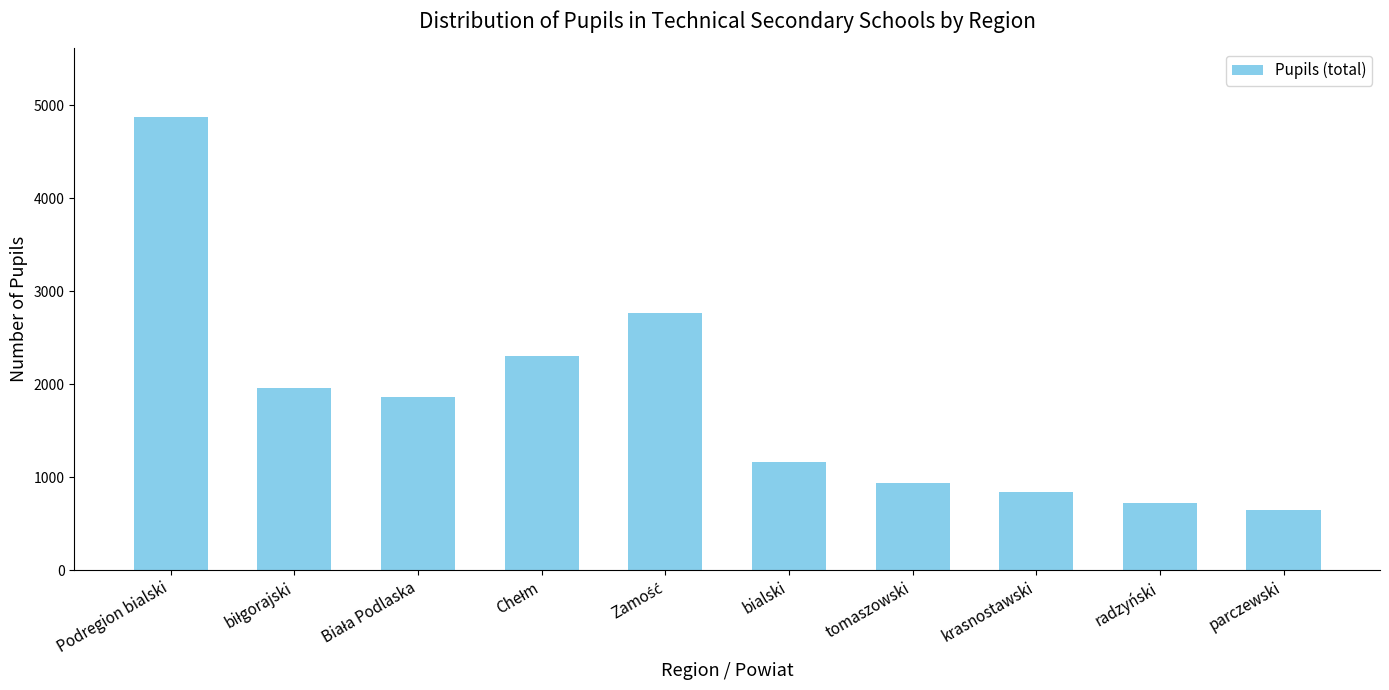

Is it true that the value at tomaszowski is 939?

True